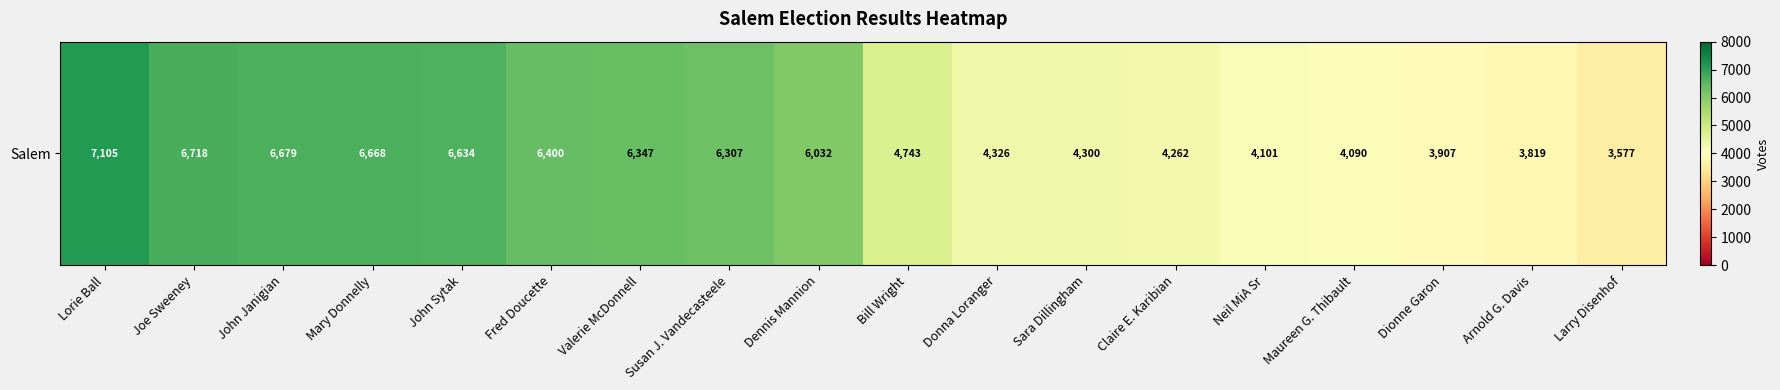

Reading right to left, list all the values displayed in this chart.

Larry Disenhof=3577	Arnold G. Davis=3819	Dionne Garon=3907	Maureen G. Thibault=4090	Neil MiA Sr=4101	Claire E. Karibian=4262	Sara Dillingham=4300	Donna Loranger=4326	Bill Wright=4743	Dennis Mannion=6032	Susan J. Vandecasteele=6307	Valerie McDonnell=6347	Fred Doucette=6400	John Sytak=6634	Mary Donnelly=6668	John Janigian=6679	Joe Sweeney=6718	Lorie Ball=7105